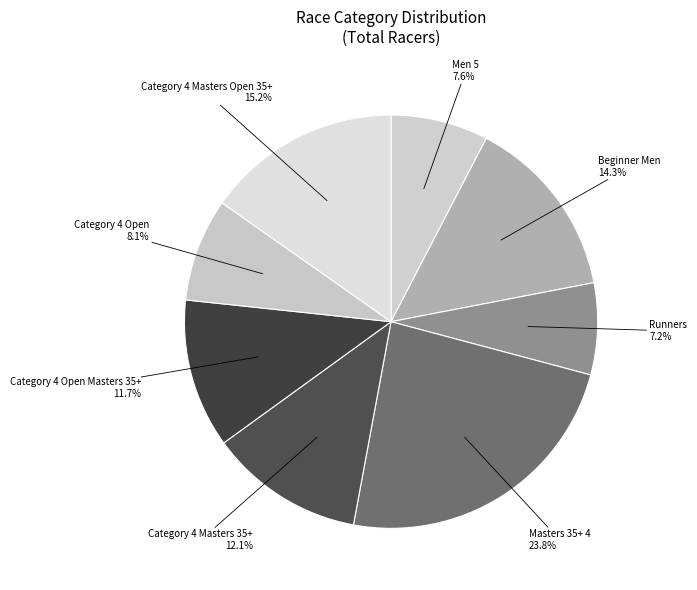

Count the number of slices in the pie.

8